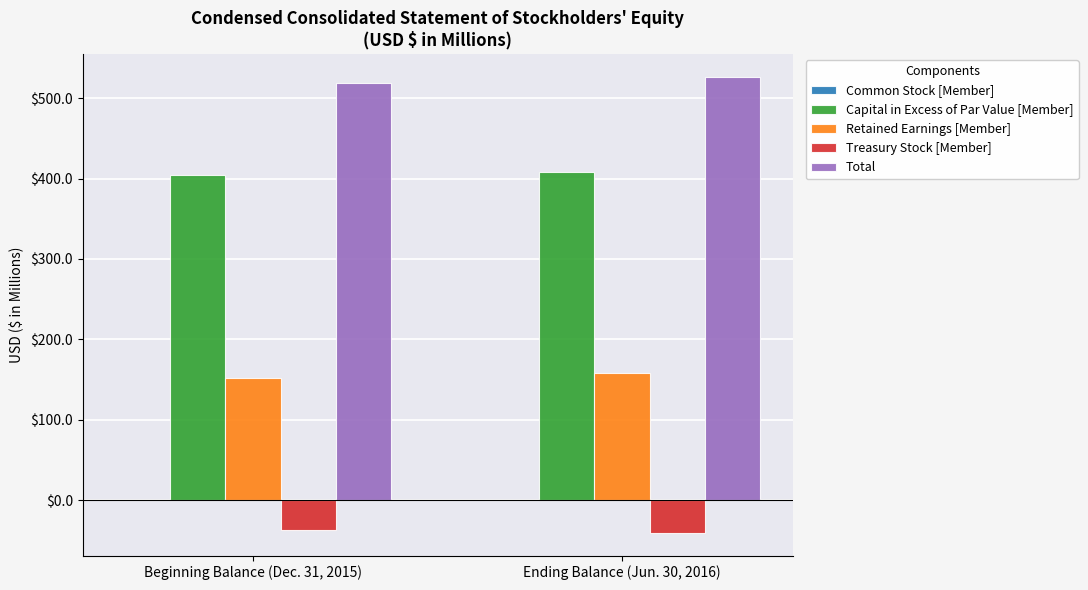

What is the highest value of the Capital in Excess of Par Value [Member] series?

408.5